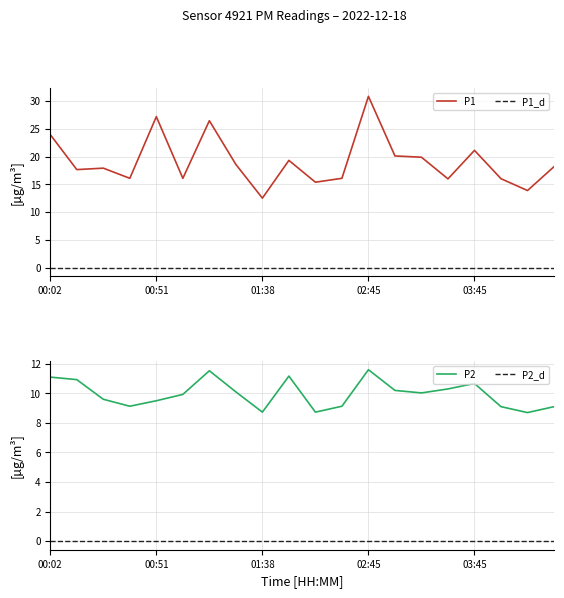

Is it true that P2 equals 18.2 at 7?

False